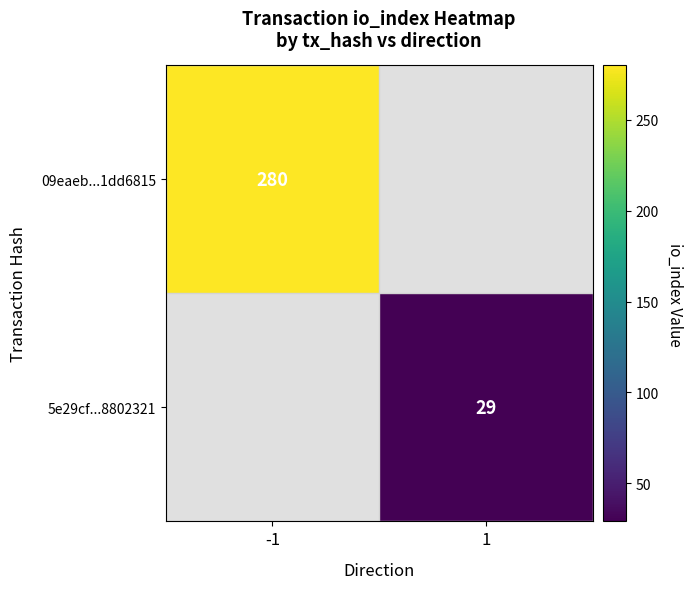

Is the value of 5e29cf...8802321 at 1 greater than the value of 09eaeb...1dd6815 at -1?

No